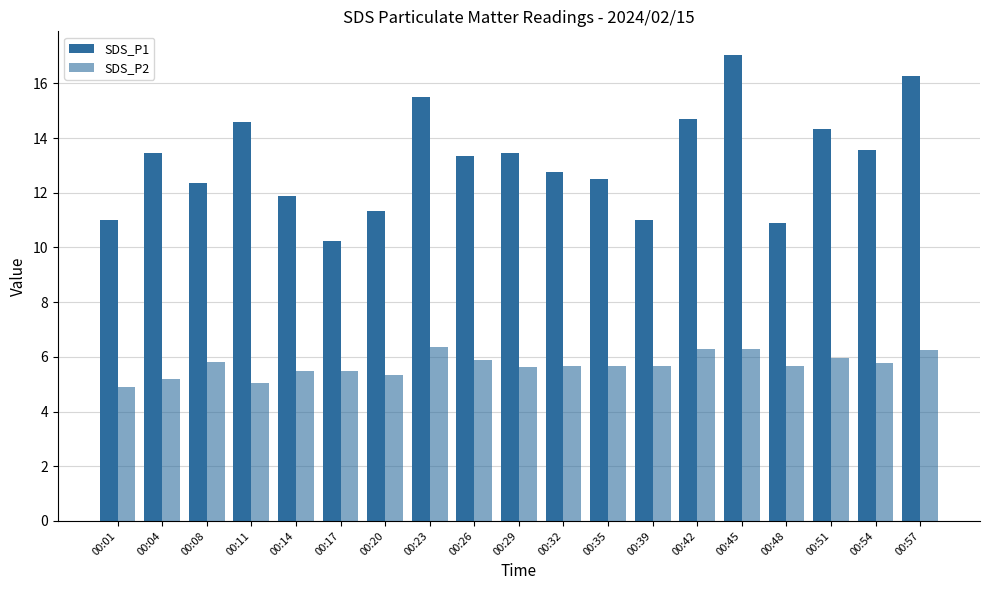

What is the difference between the second highest and second lowest values in the SDS_P1 series?

5.4